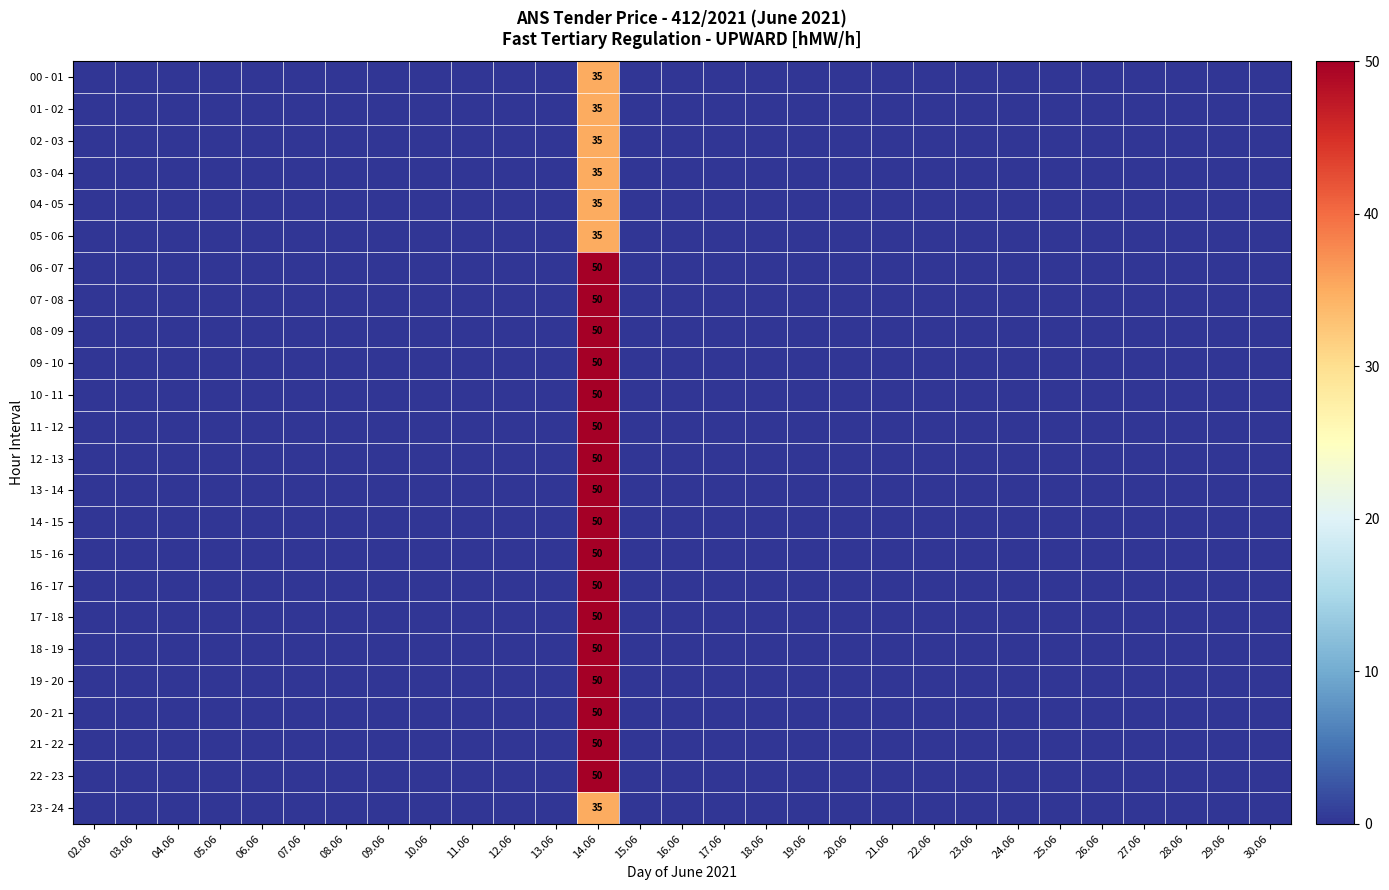

True or false: 23 - 24 has a value of 17 at 28.06.

False